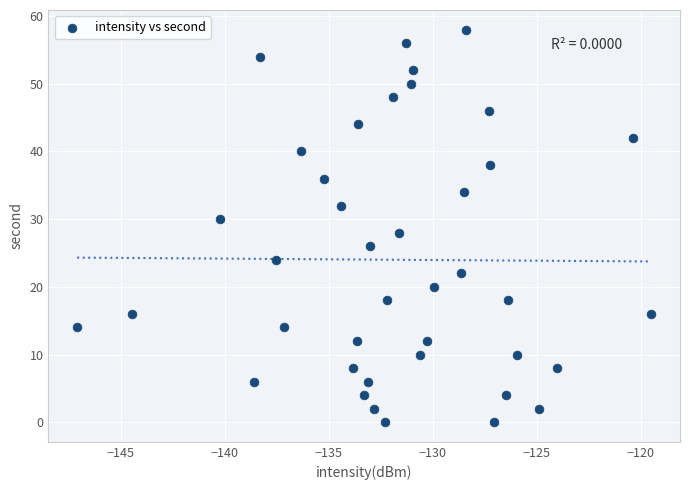

What is the range of Y values (max minus min)?

58